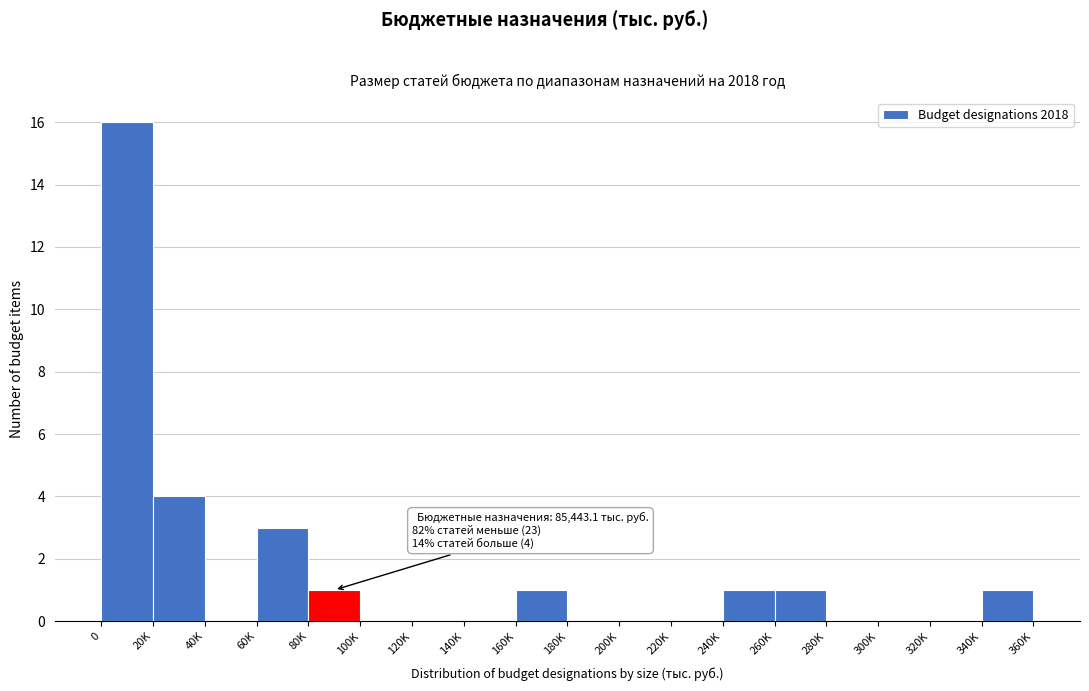

Reading left to right, extract all data points from this chart.

0=16	20K=4	40K=0	60K=3	80K=1	100K=0	120K=0	140K=0	160K=1	180K=0	200K=0	220K=0	240K=1	260K=1	280K=0	300K=0	320K=0	340K=1